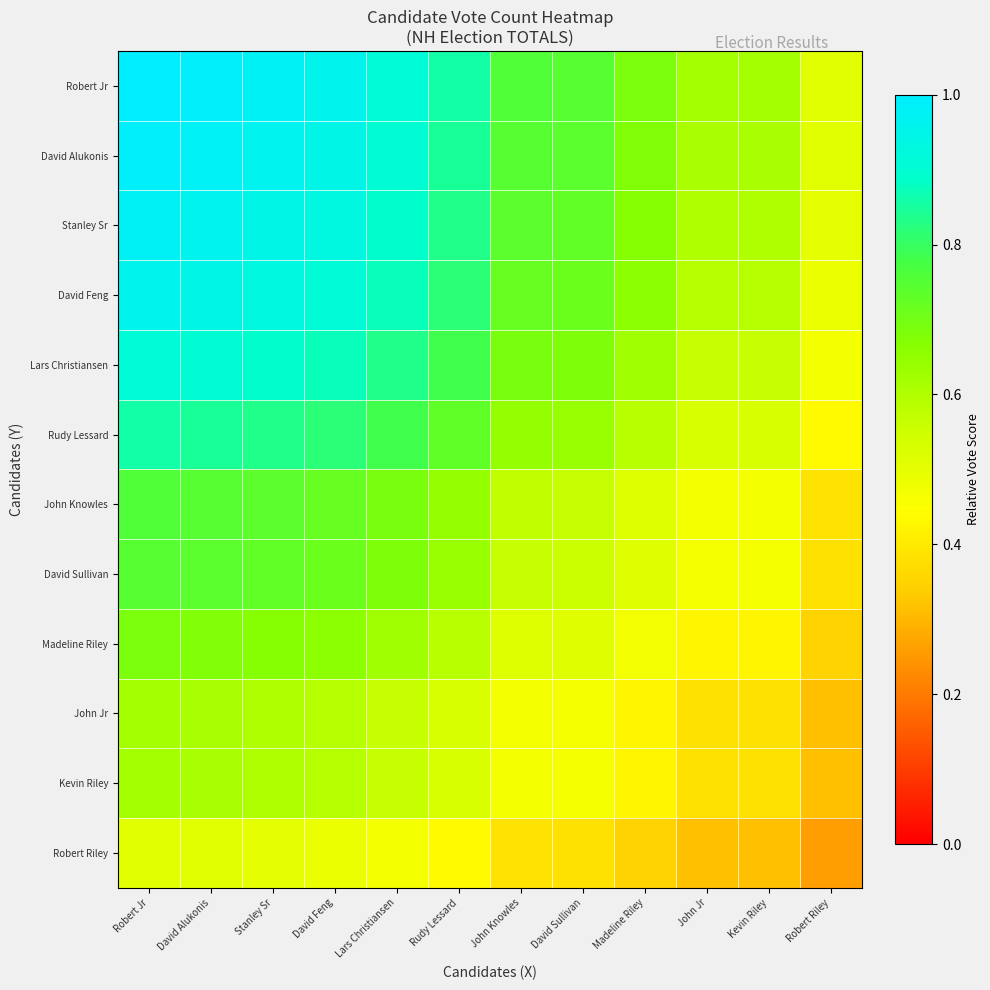

Which label corresponds to the largest value in the chart?

Robert Jr